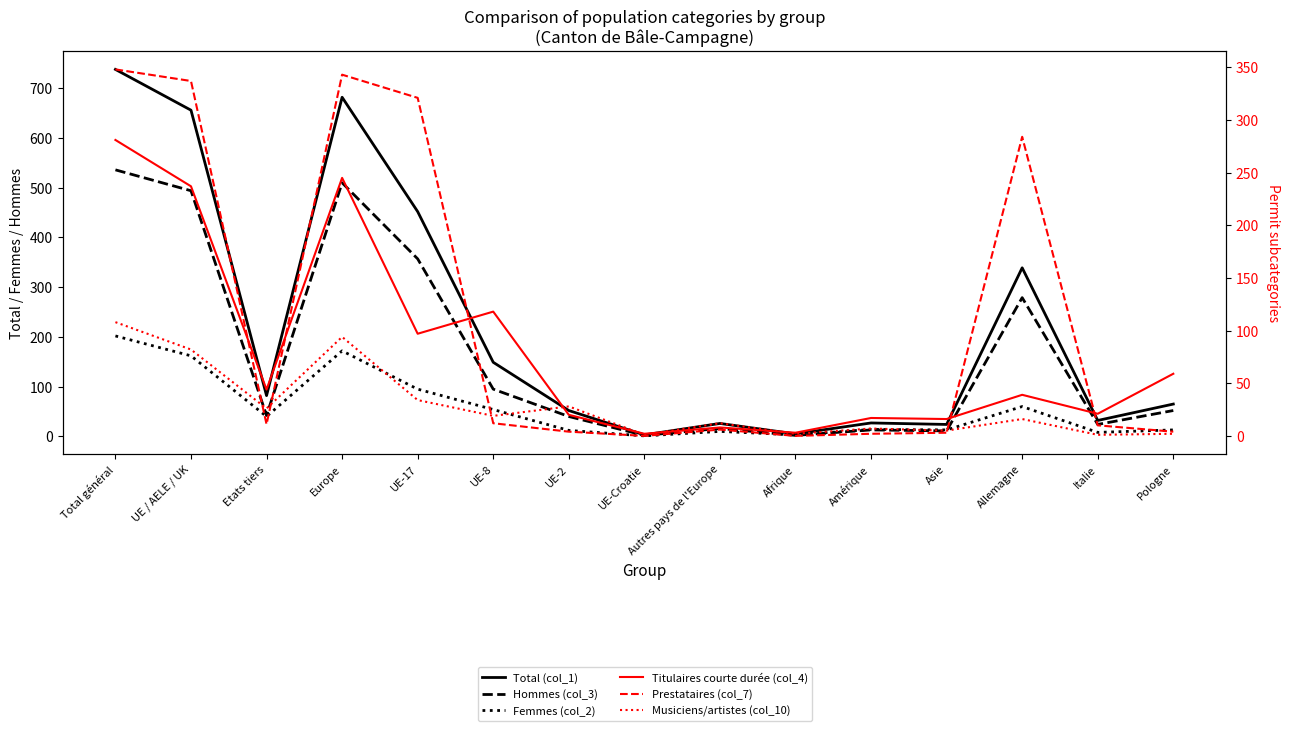

How many lines are shown in the chart?

6